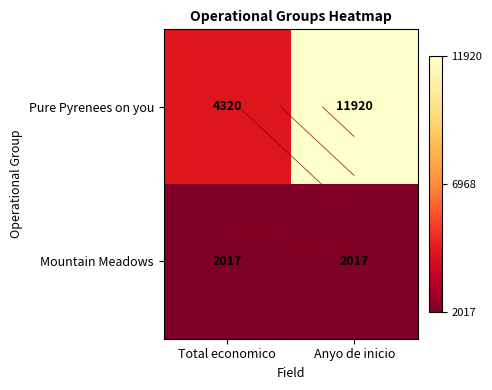

List the labels in order of Mountain Meadows value, smallest first.

Total economico, Anyo de inicio